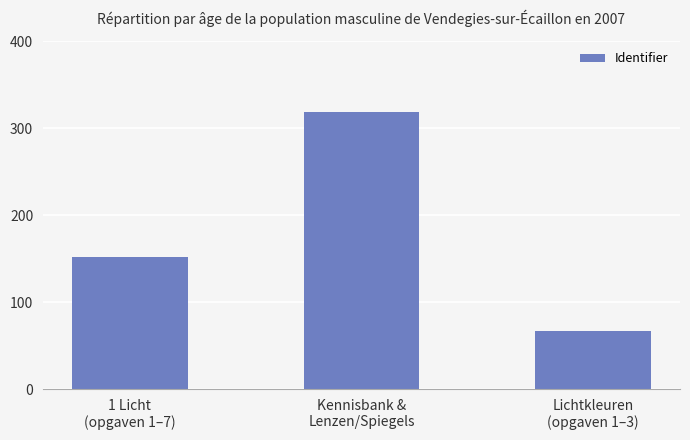

What position from the left is 1 Licht
(opgaven 1–7)?

1